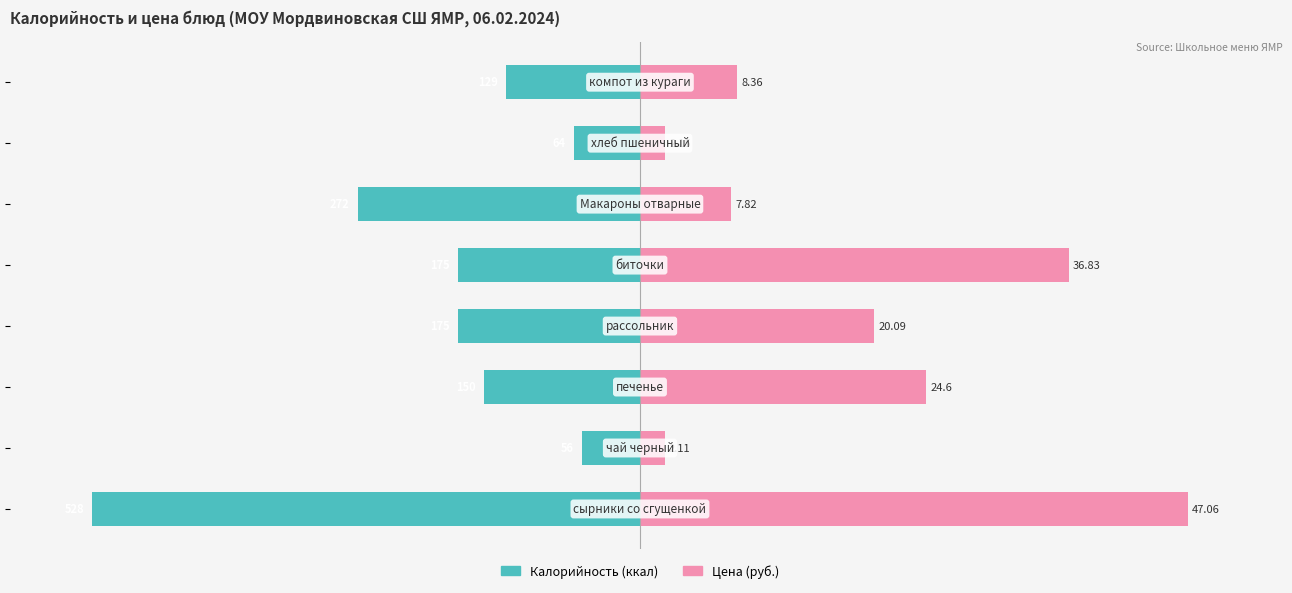

Between 3 and 5, which series saw the biggest shift?

Цена (руб.)